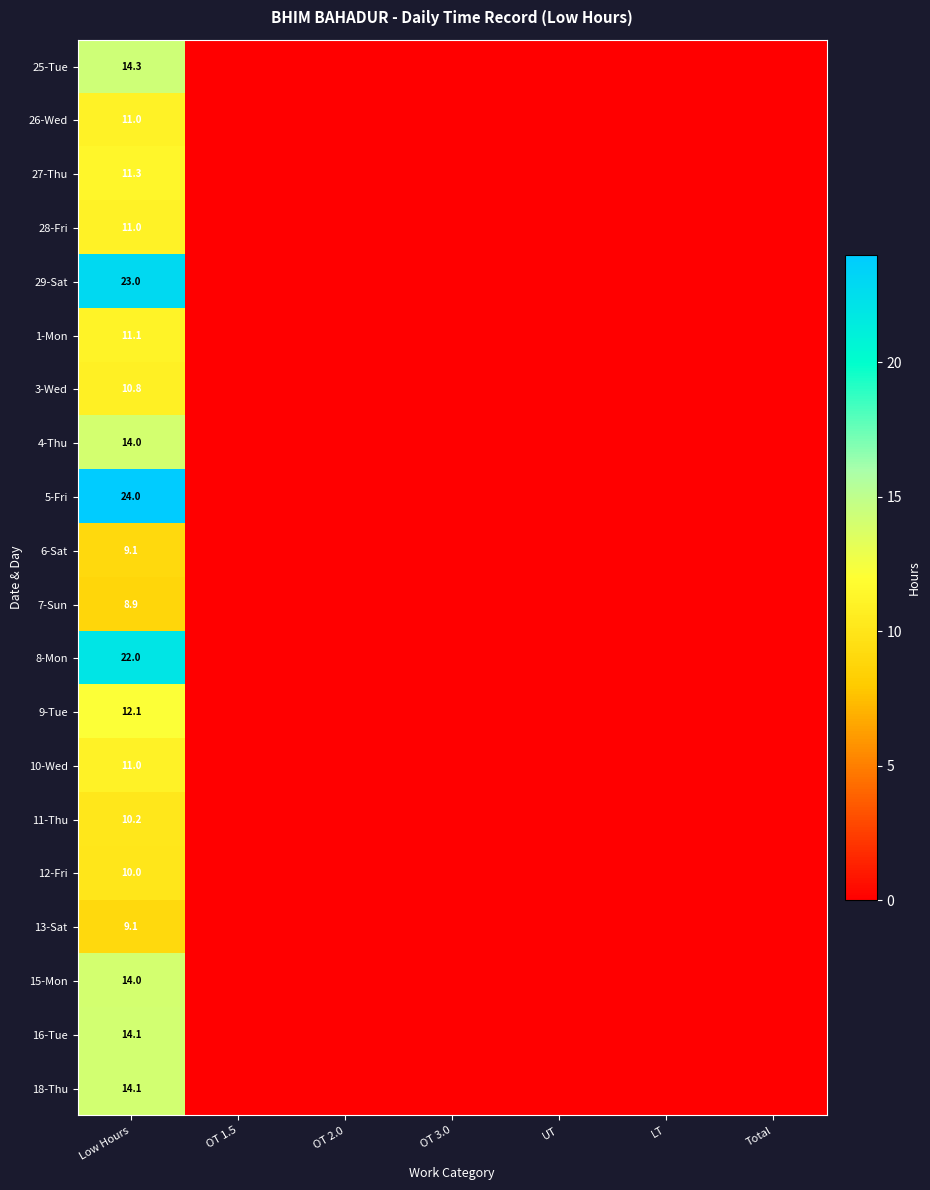

What is the spread (max minus min) of values at Low Hours?

15.1